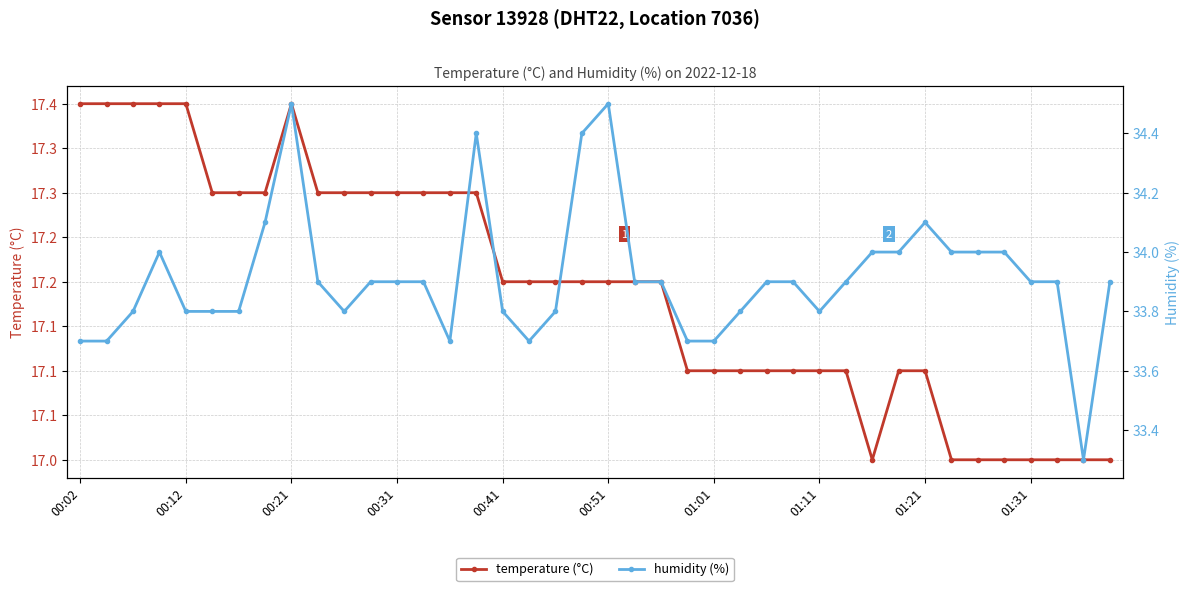

Is the value of humidity (%) at 01:01 greater than the value of temperature (°C) at 17?

Yes